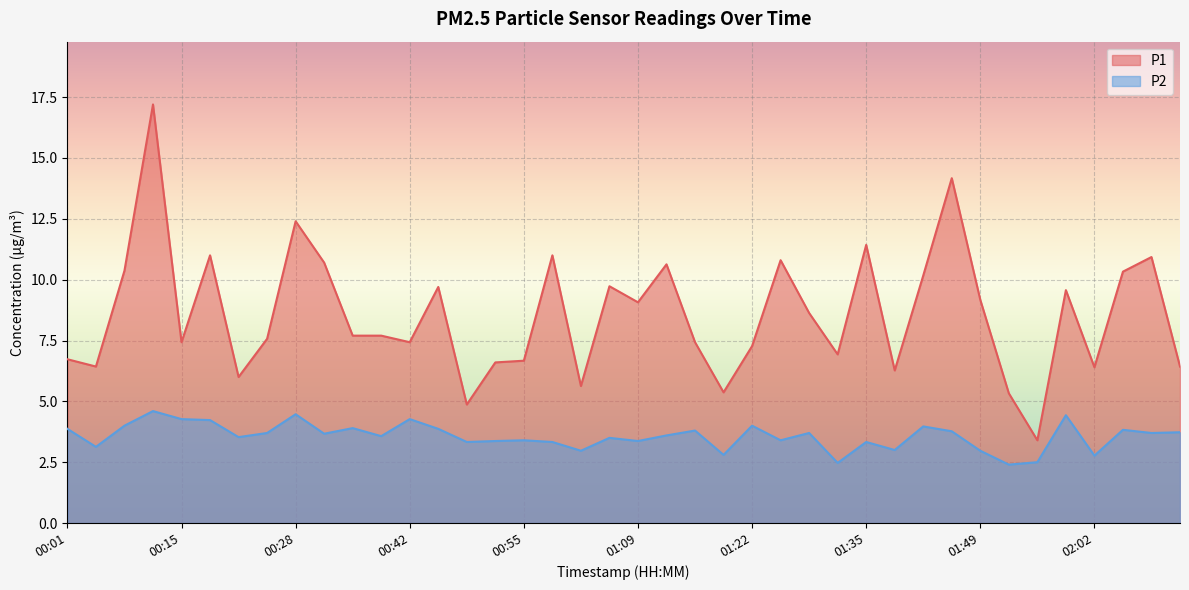

List the series in order of their peak value, lowest first.

P2, P1